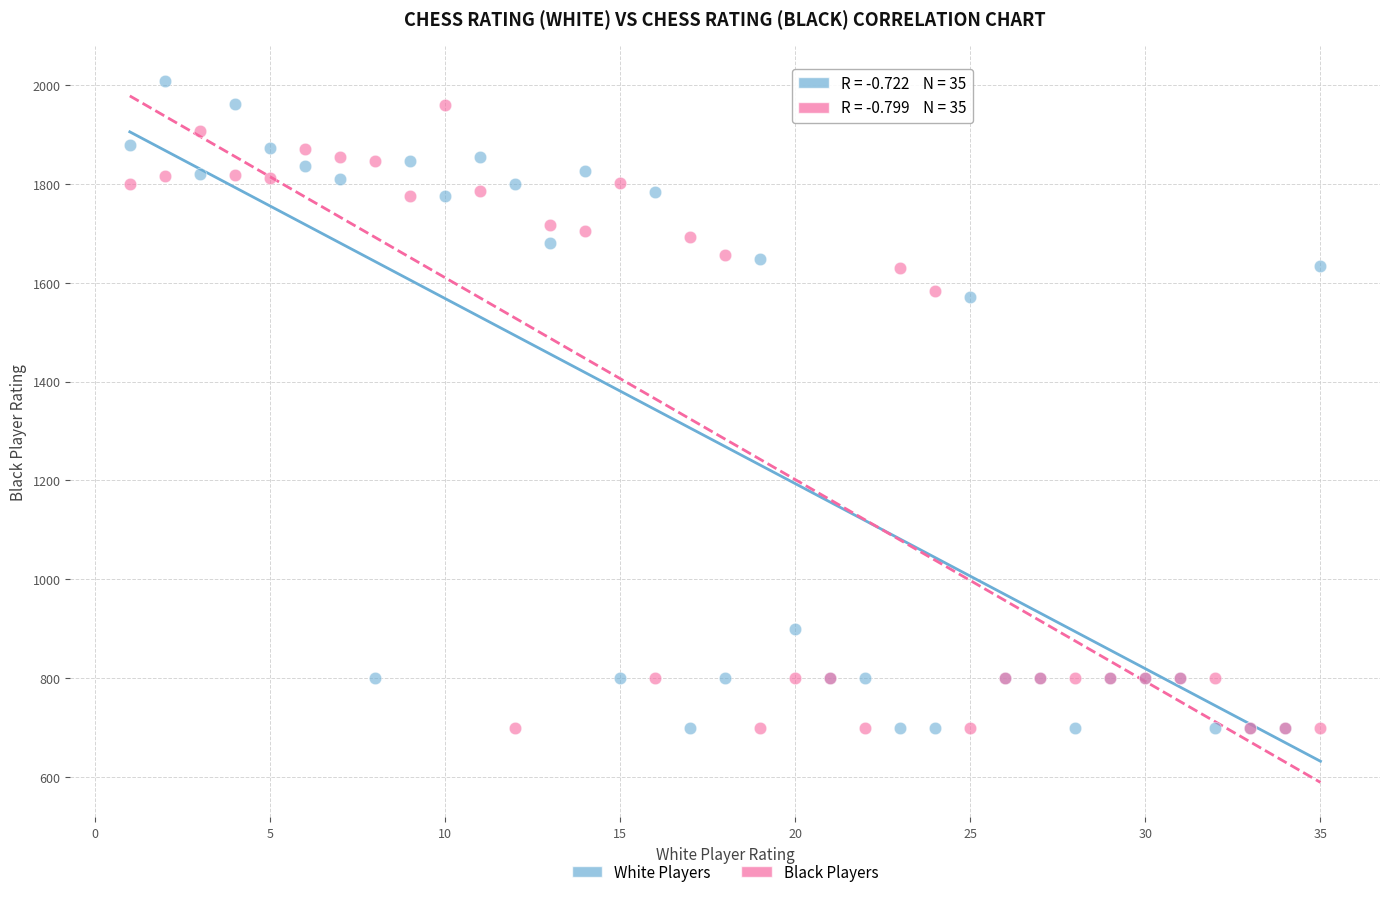

What is the X range (max minus min) for the scatter plot?

34